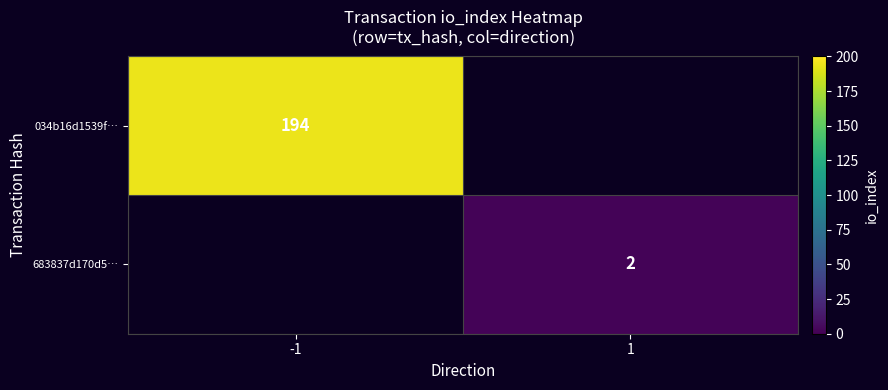

True or false: 683837d170d5… has a value of 2 at 1.

True